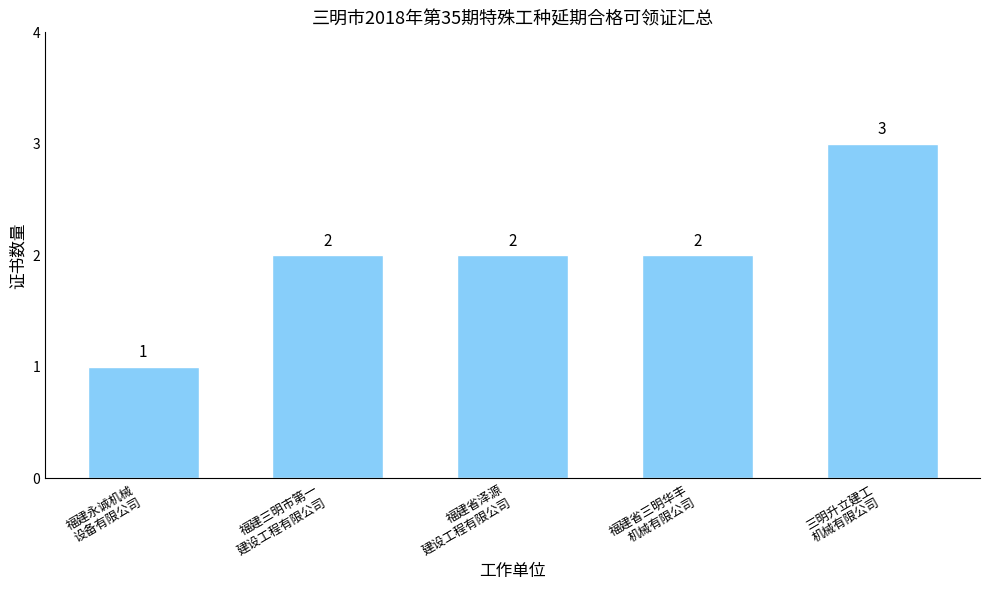

What is the difference between the maximum and minimum values?

2